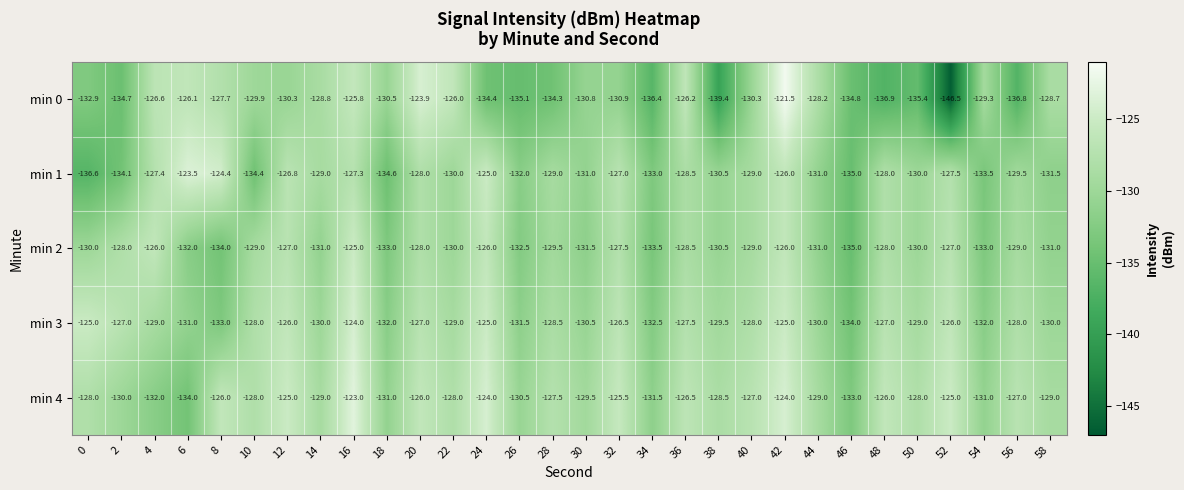

What is the difference between the highest and lowest values at 14?

2.2